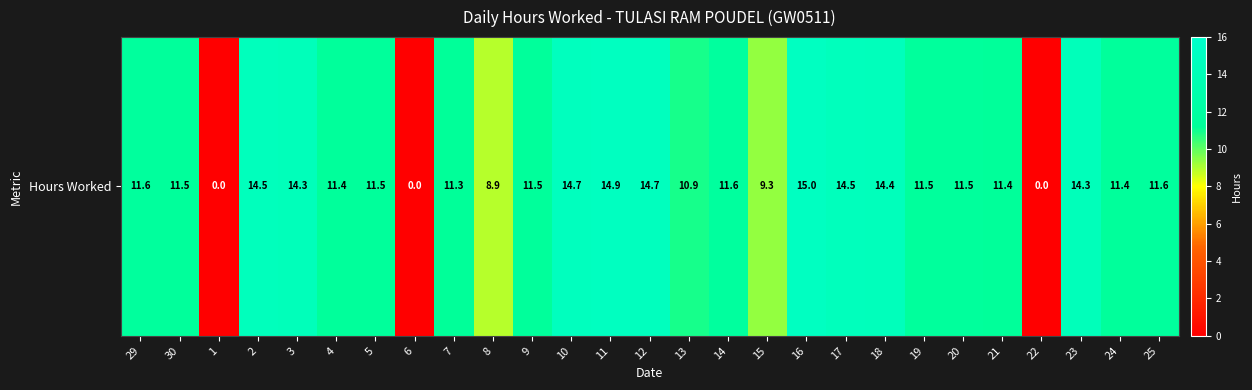

The value at 1 is 0.0. True or false?

True